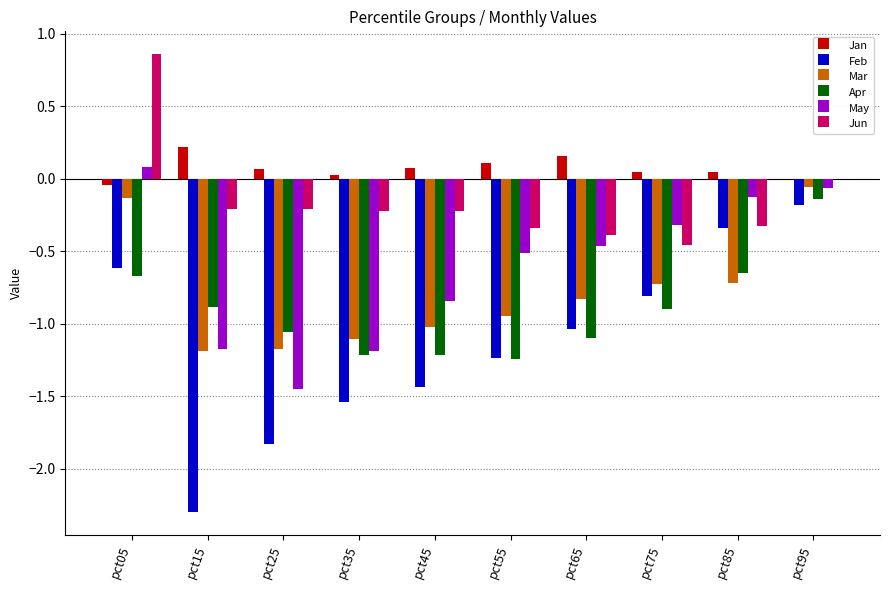

Which series has the largest total across all categories?

Jan